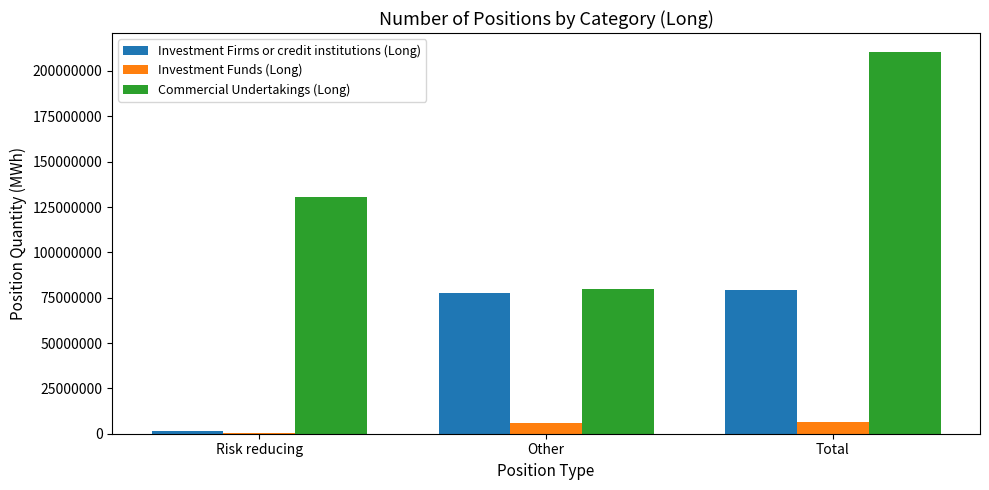

Count the number of data series in this chart.

3